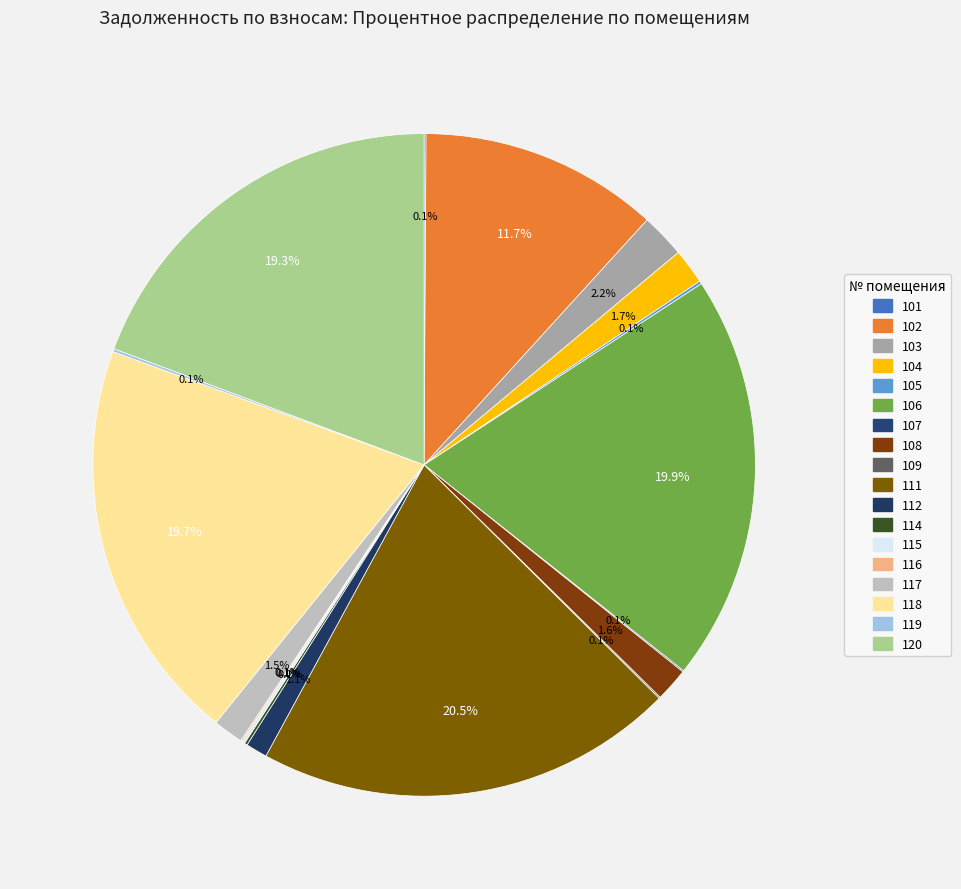

Which slice is the smallest?

107